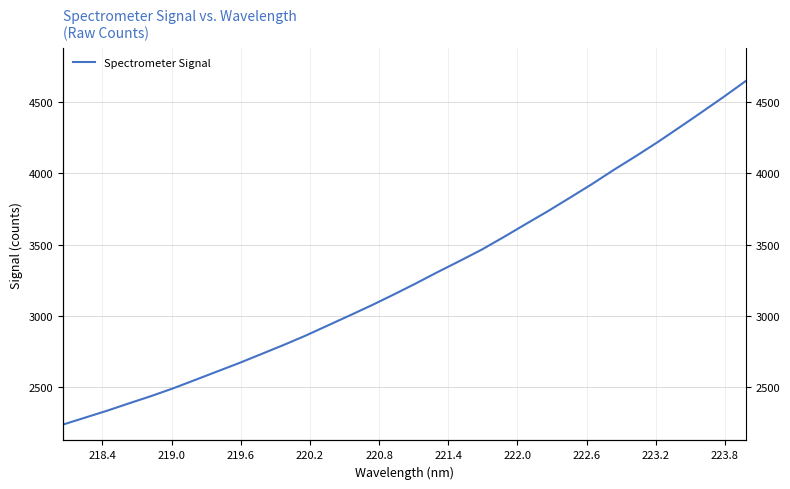

Count the number of values greater than 3227.

16